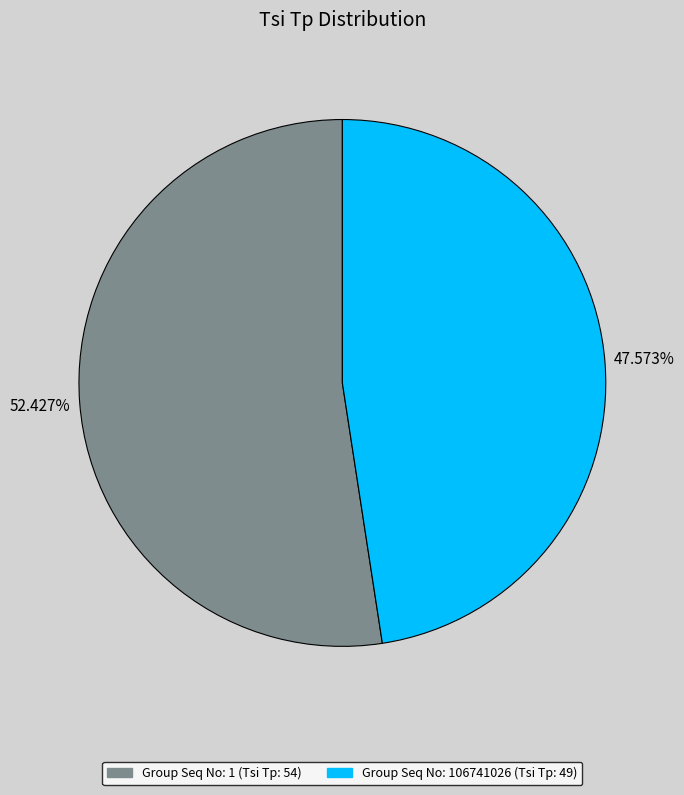

Is there a majority slice in this chart?

Yes